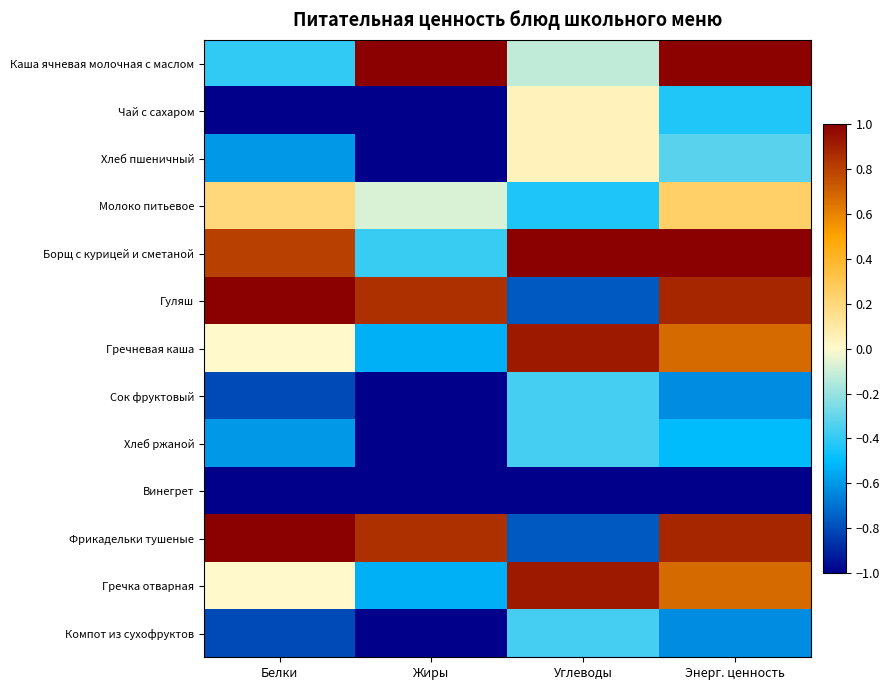

Which series changed the most between Жиры and Углеводы?

Гуляш